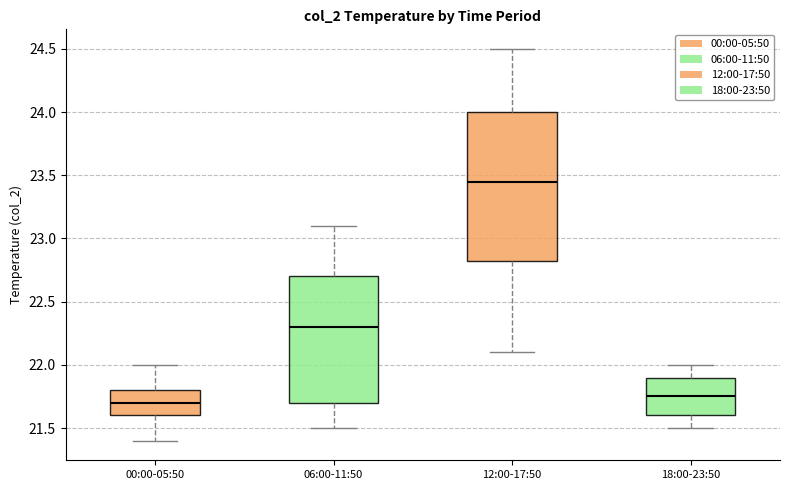

Where is the upper edge of the box for 18:00-23:50 on the y-axis? The values are not printed on the chart, so give them approximately, as read against the axis.

21.90